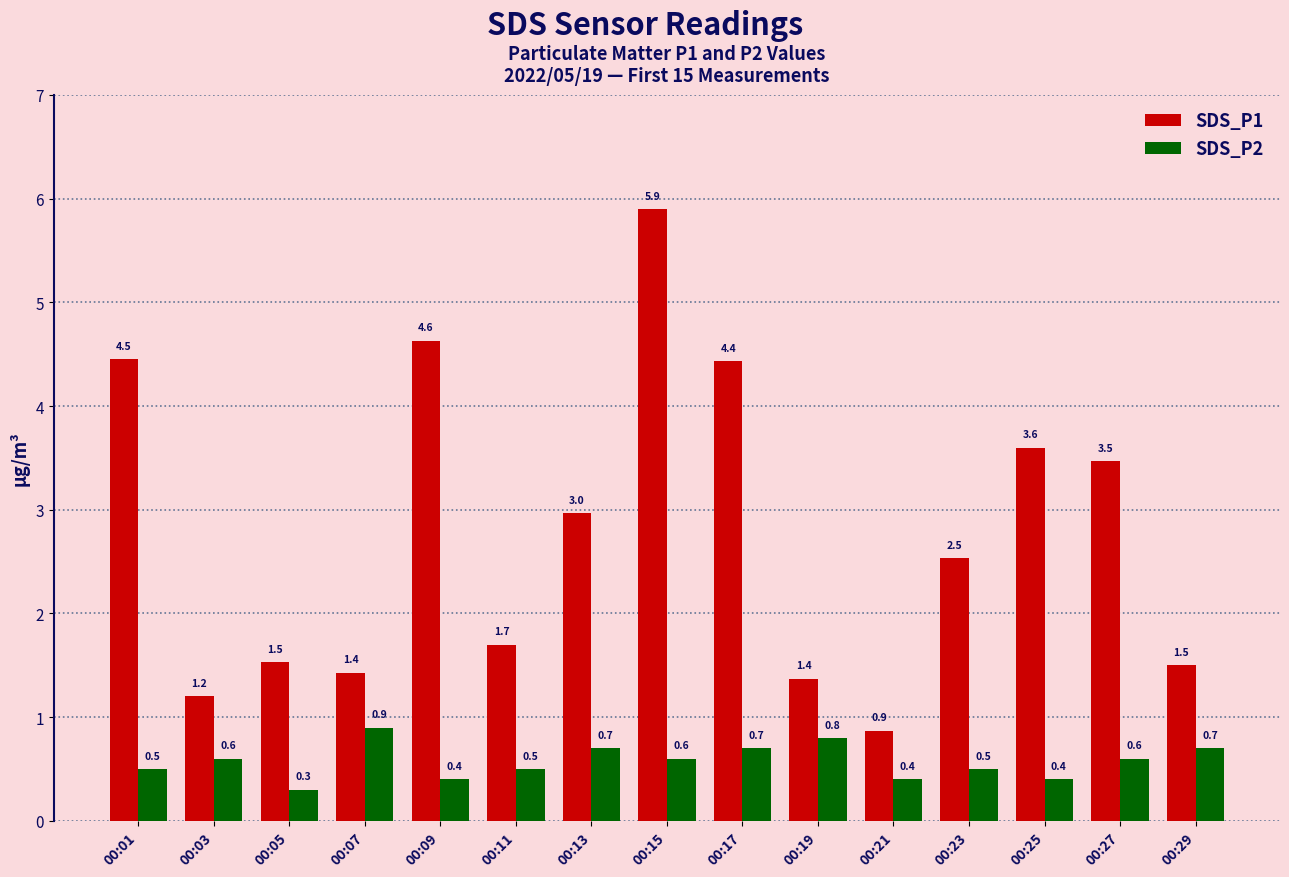

List the series in order of their overall mean, lowest first.

SDS_P2, SDS_P1